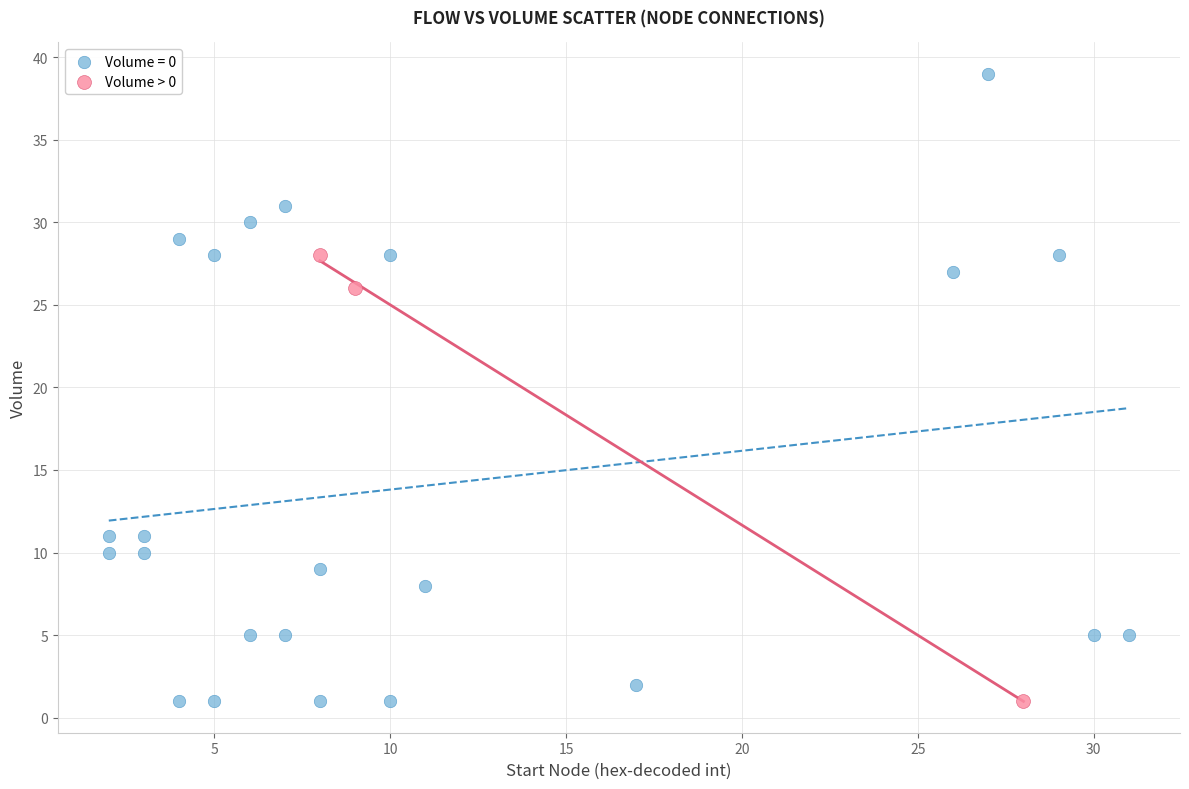

Which series contains the highest Y value?

Volume = 0